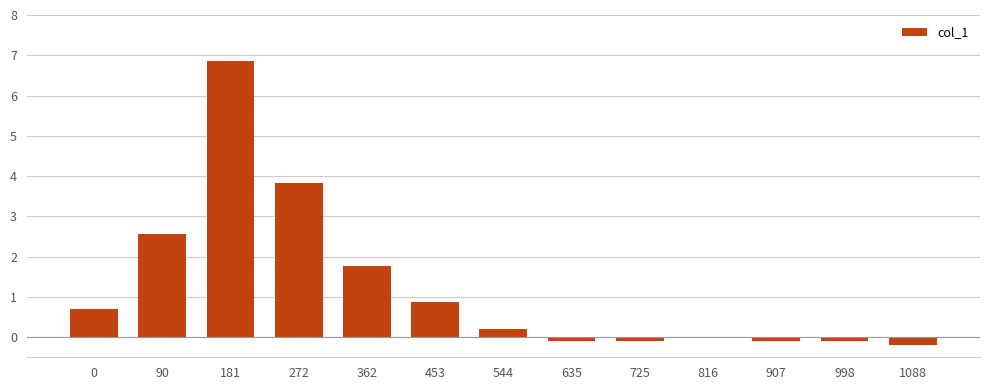

The chart shows a value of 1.2 at 0. True or false?

False